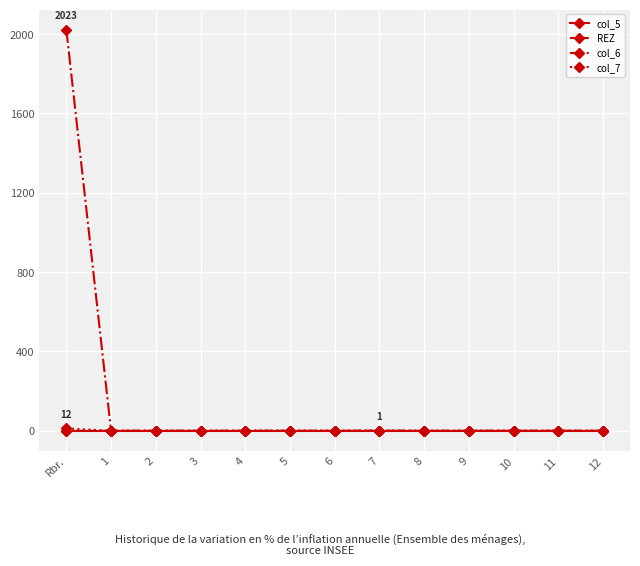

Which category has the highest value in the col_6 series?

Rbr.